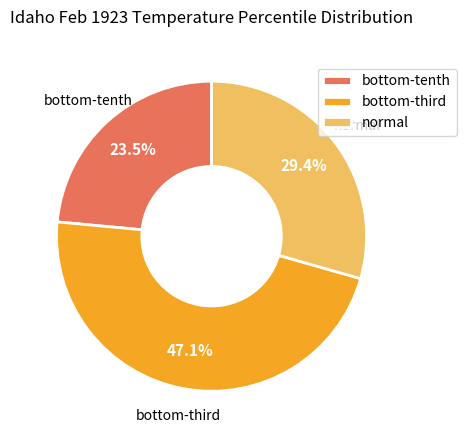

What percentage is NOT represented by normal?

70.6%